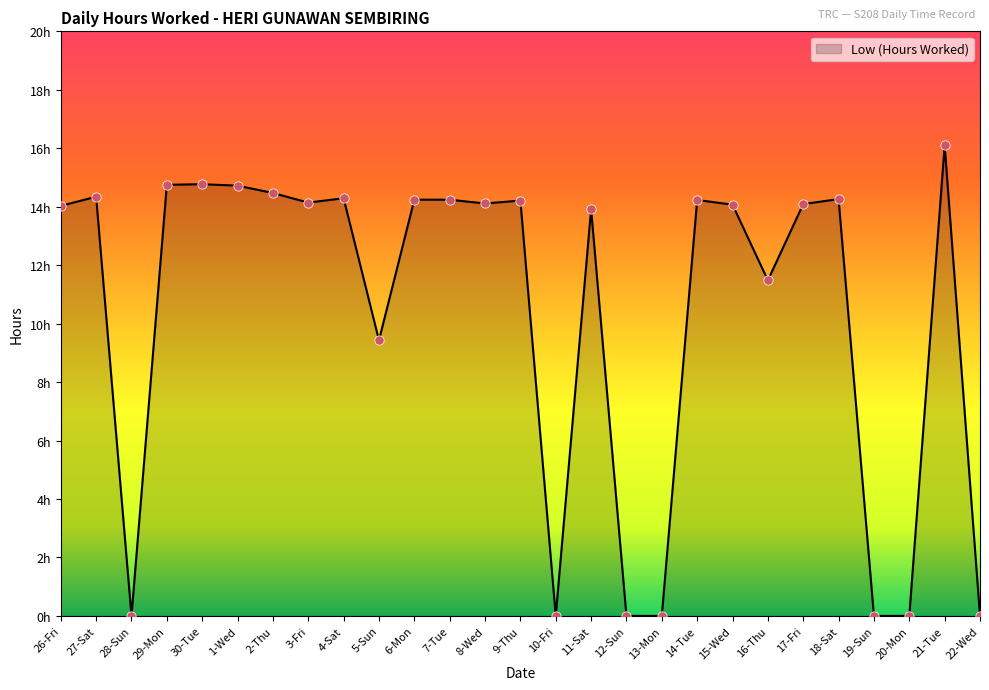

Approximately how many times larger is the value at 15-Wed compared to 27-Sat?

1.0